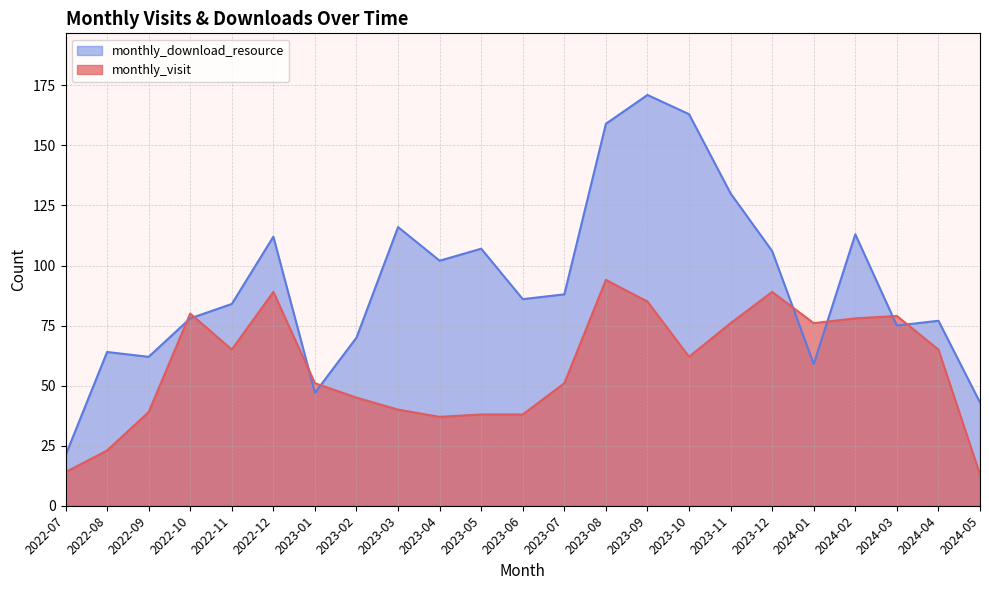

List the series in order of their peak value, highest first.

monthly_download_resource, monthly_visit